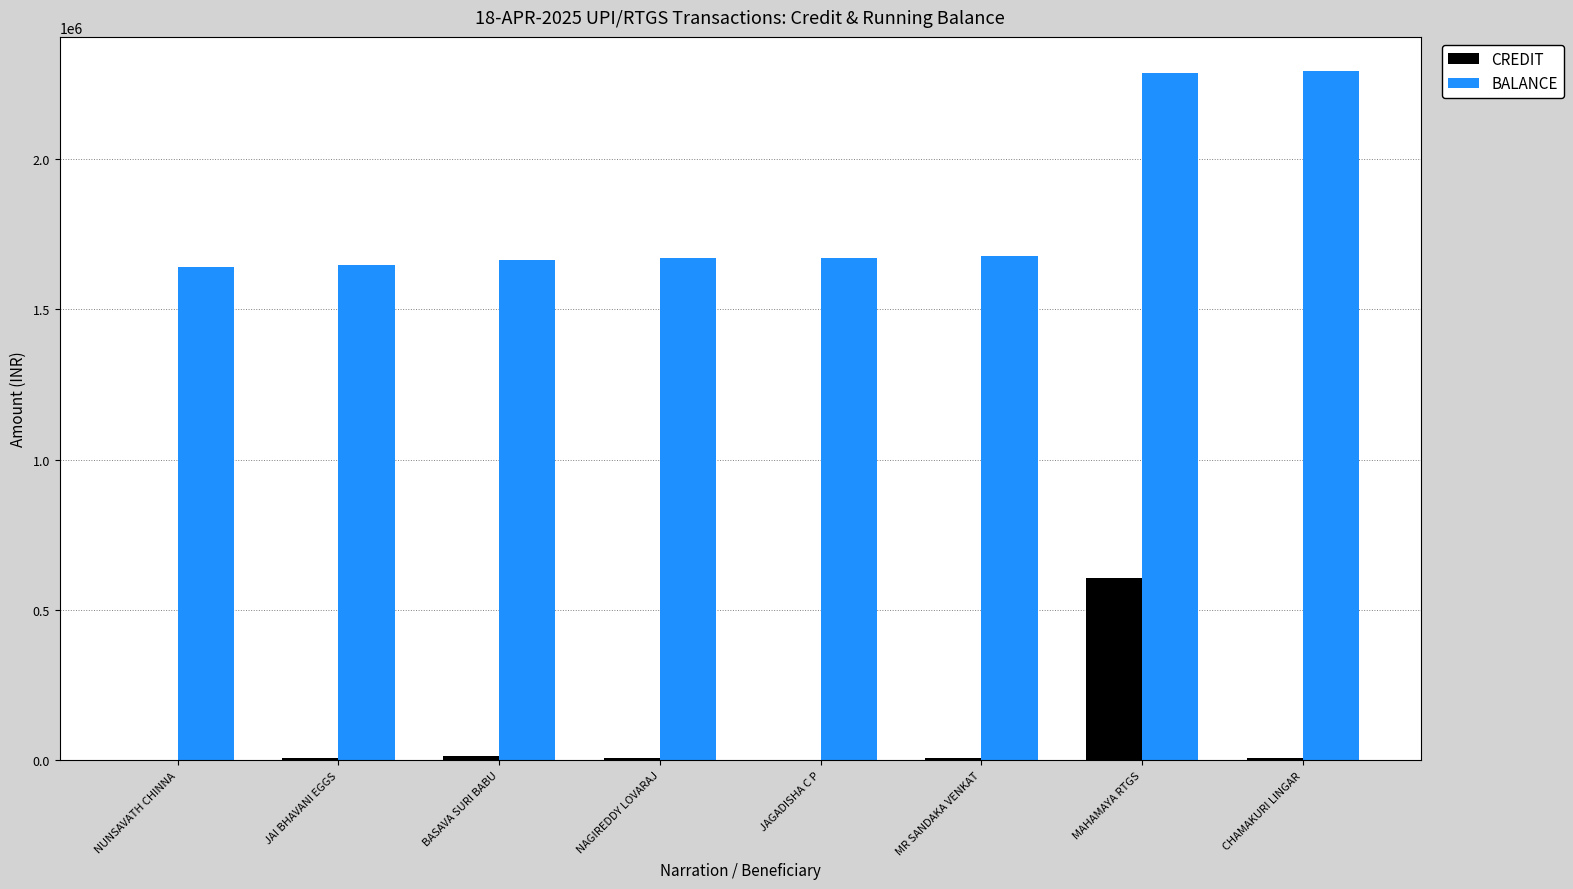

What is the sum of all BALANCE values?

14545215.2